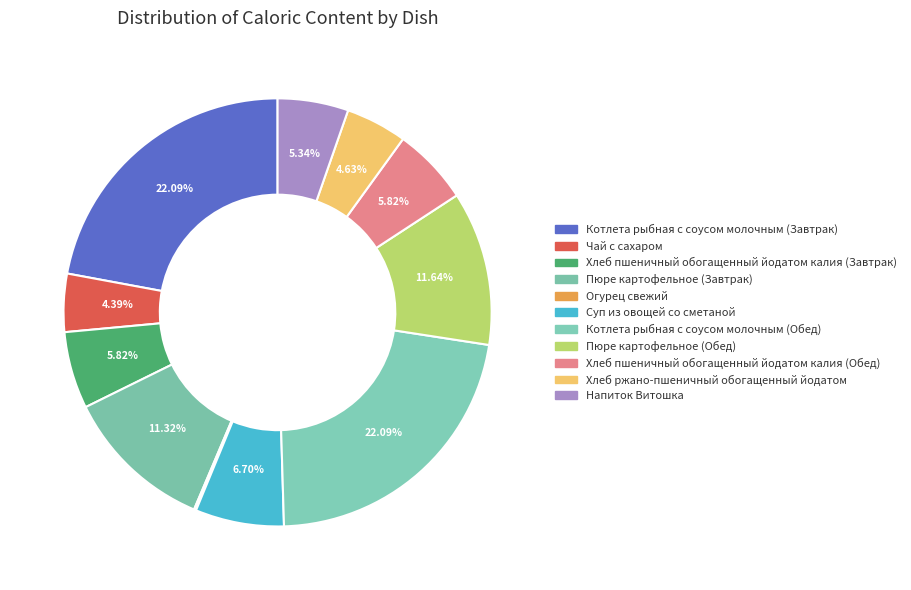

What is the total percentage of Хлеб ржано-пшеничный обогащенный йодатом and Пюре картофельное (Обед)?

16.3%